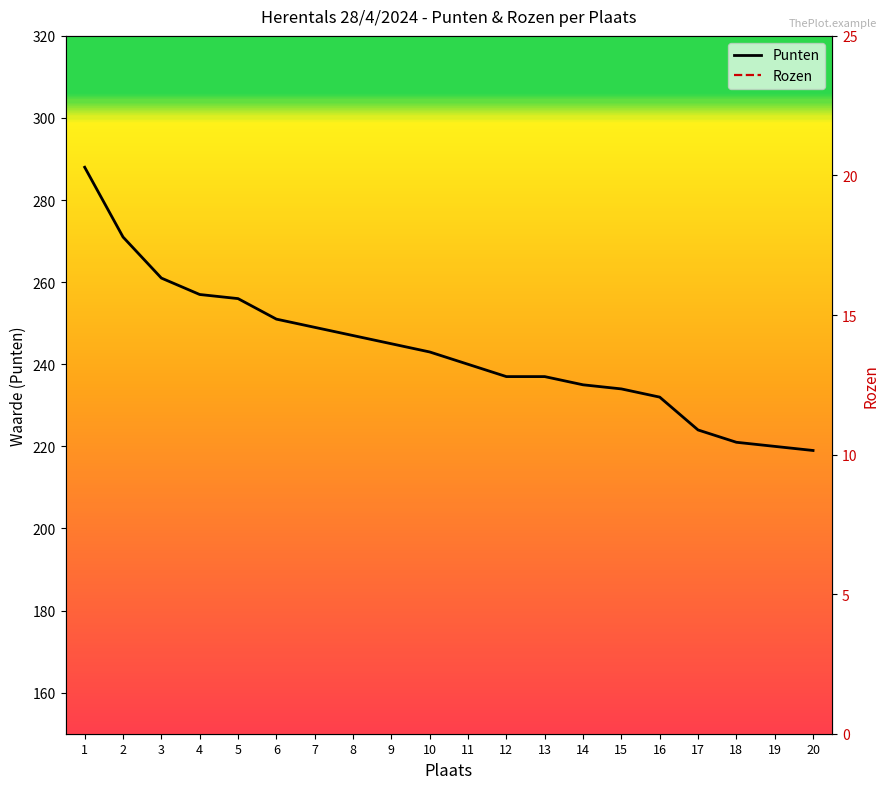

What is the minimum value for Rozen?

2